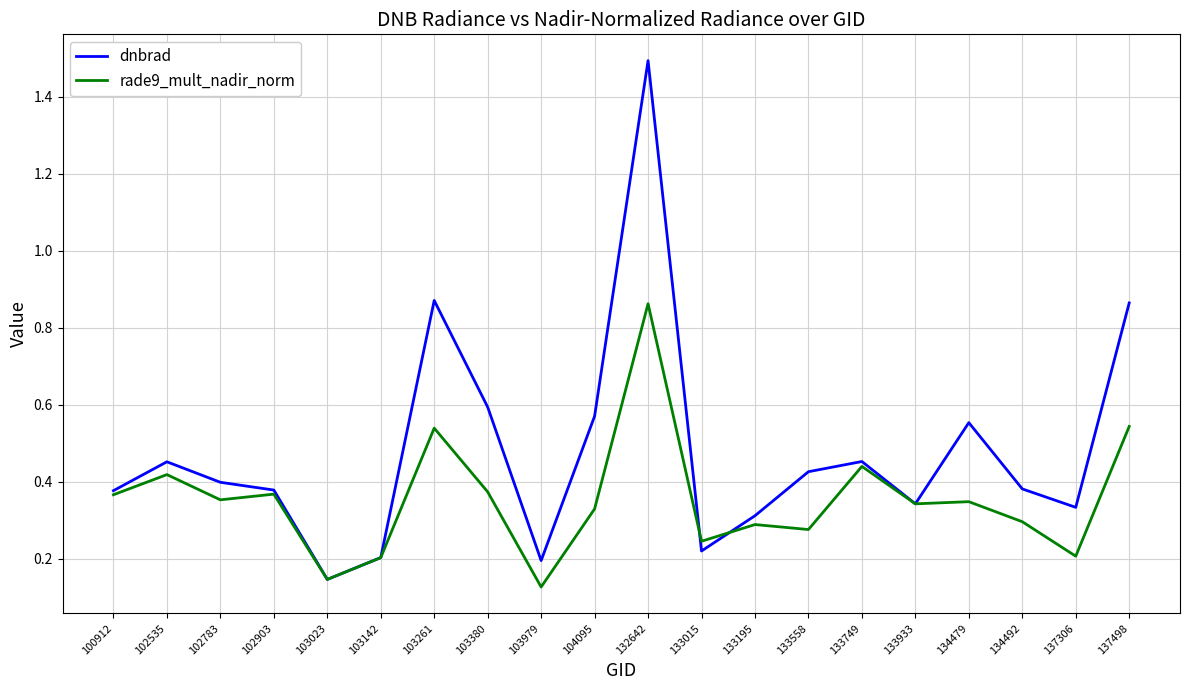

Which series ends up on top after the final intersection of rade9_mult_nadir_norm and dnbrad?

dnbrad